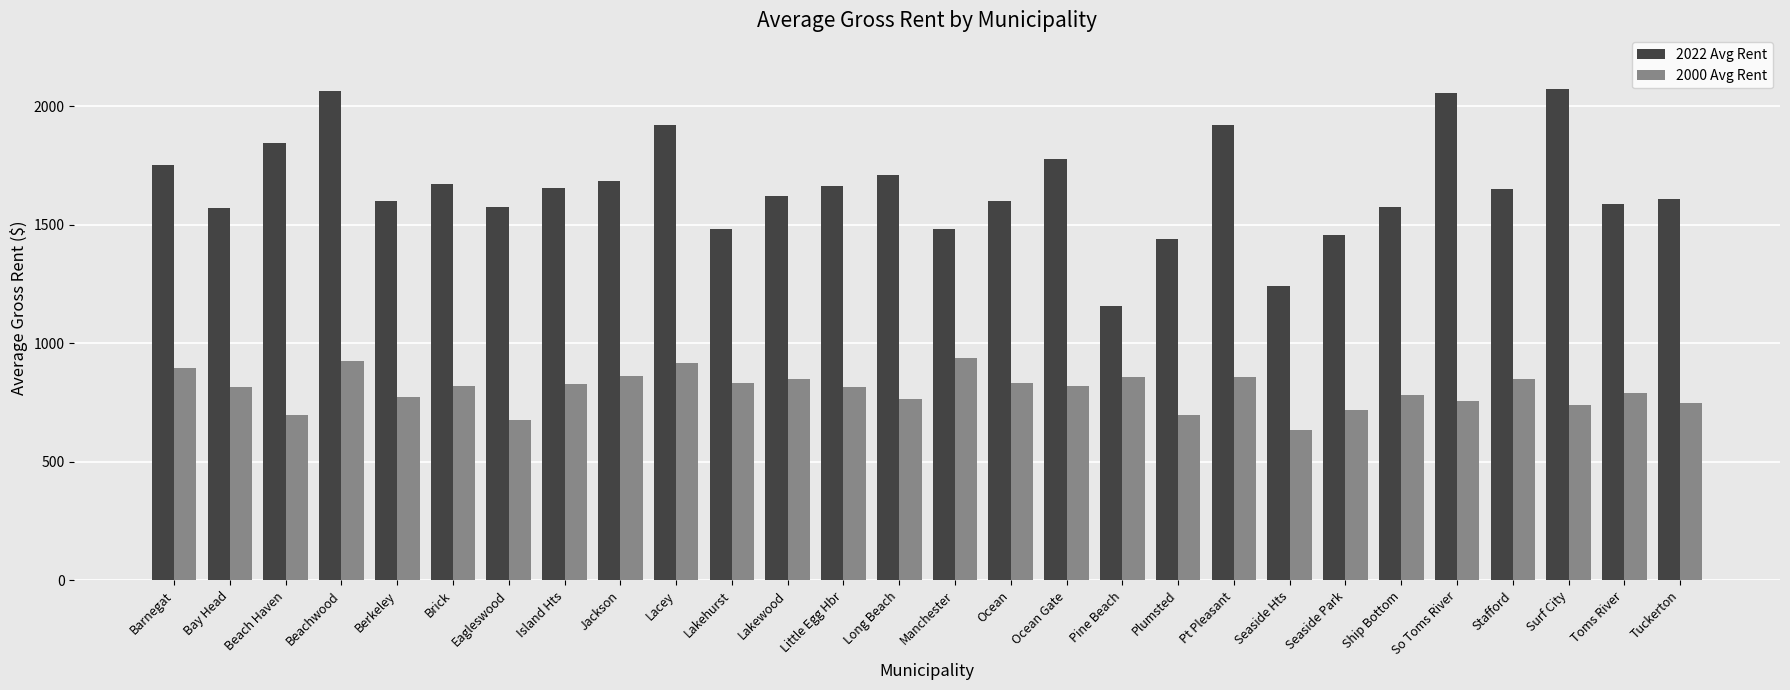

Where does the 2022 Avg Rent series first go above 1650?

Barnegat